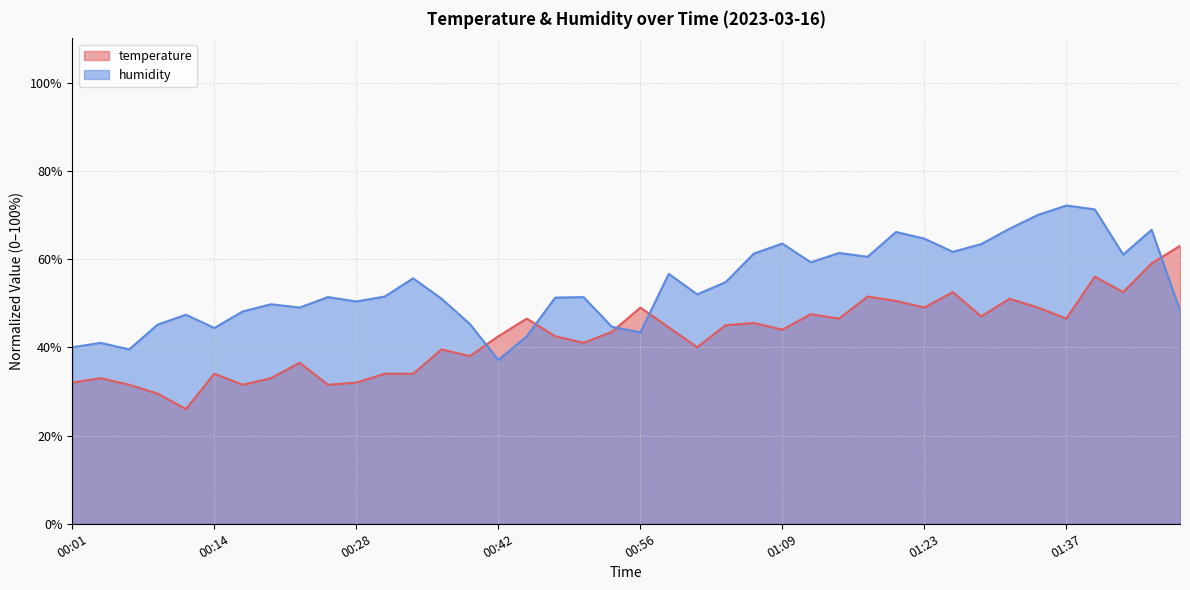

Where is the first local minimum for temperature?

00:12